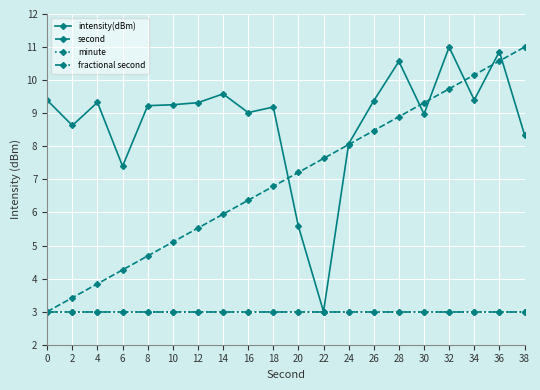

Which series changed the most between 28 and 36?

second